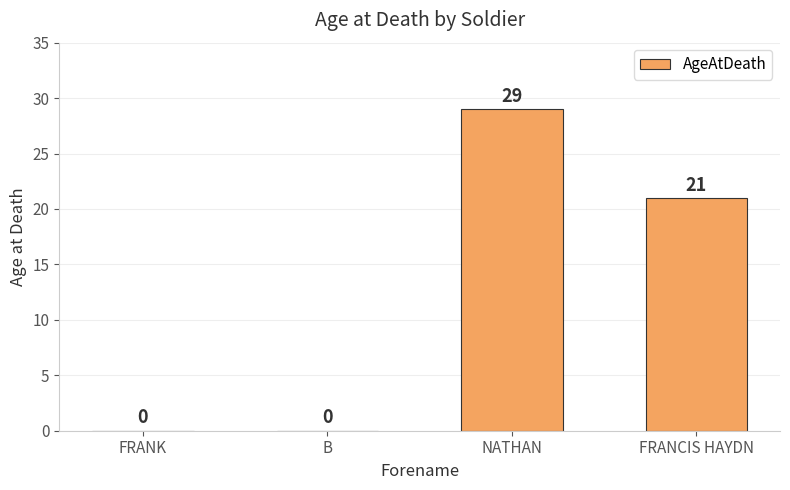

Are the bars horizontal?

No